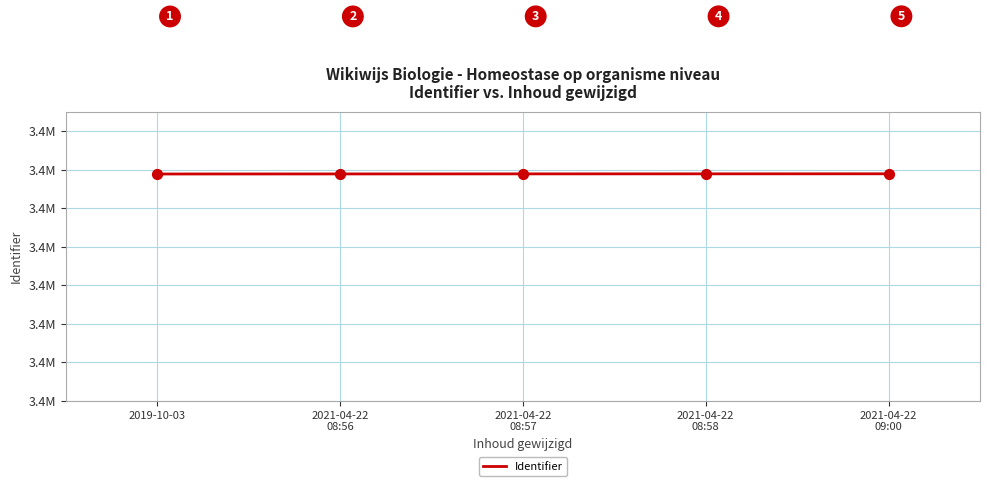

What is the change in value from 2019-10-03 to 2021-04-22
09:00?

+10